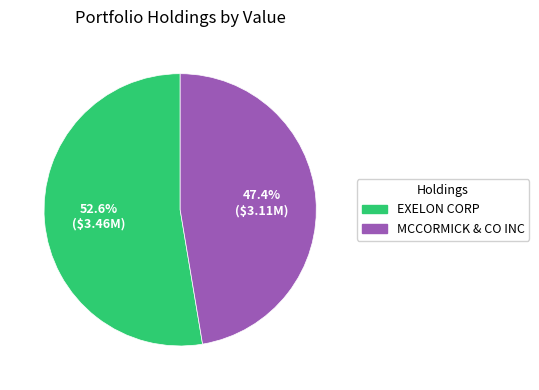

Which category has the smallest portion of the pie?

MCCORMICK & CO INC